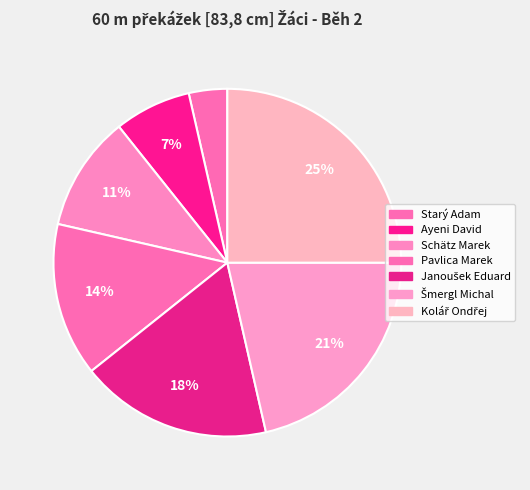

To the nearest percent, what is the difference between the Starý Adam and Pavlica Marek slice percentages?

11%